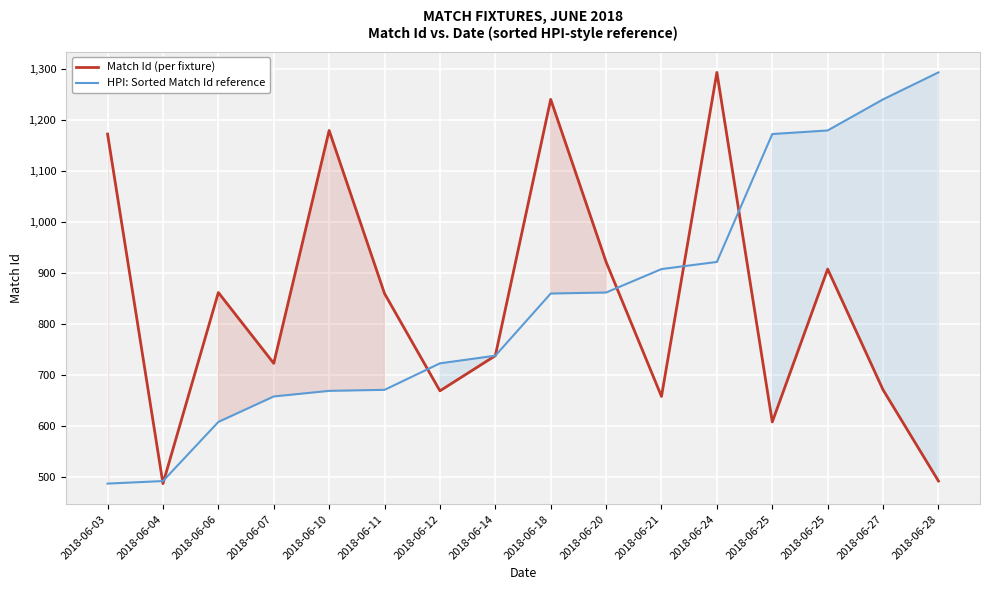

Reading left to right, list all the values displayed in this chart.

Match Id (per fixture): 1173	487	862	723	1180	860	669	738	1241	922	658	1294	608	908	671	492
HPI: Sorted Match Id reference: 487	492	608	658	669	671	723	738	860	862	908	922	1173	1180	1241	1294